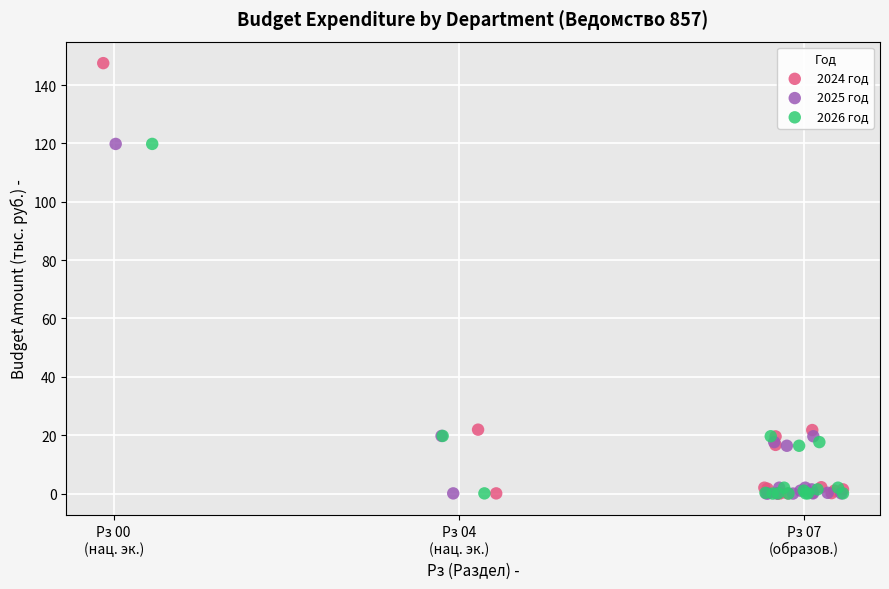

What are all the series names shown in the legend?

2024 год, 2025 год, 2026 год